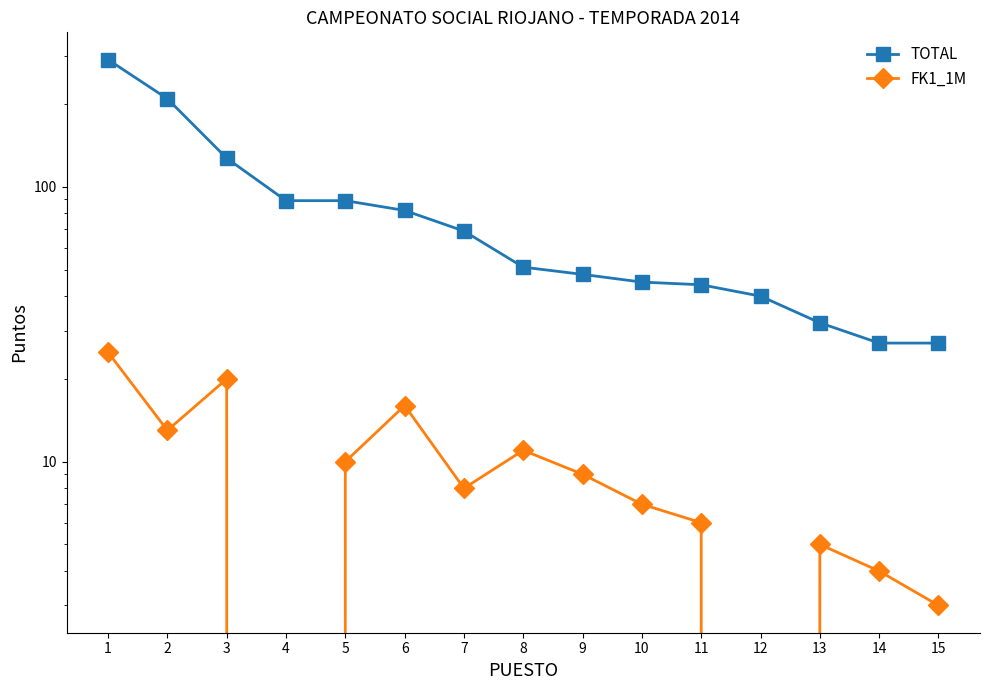

Reading left to right, transcribe all the data shown in this chart.

TOTAL: 1=290	2=209	3=127	4=89	5=89	6=82	7=69	8=51	9=48	10=45	11=44	12=40	13=32	14=27	15=27
FK1_1M: 1=25	2=13	3=20	4=0	5=10	6=16	7=8	8=11	9=9	10=7	11=6	12=0	13=5	14=4	15=3